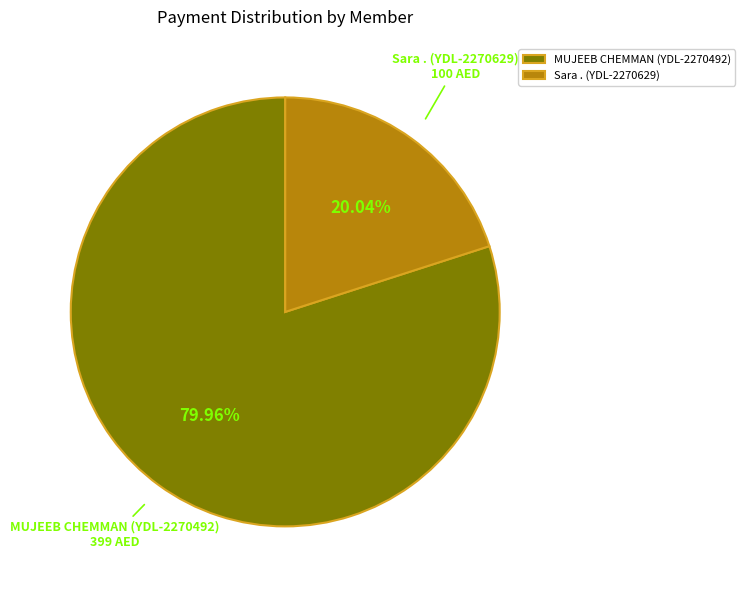

What is the largest slice in the pie chart?

MUJEEB CHEMMAN (YDL-2270492)